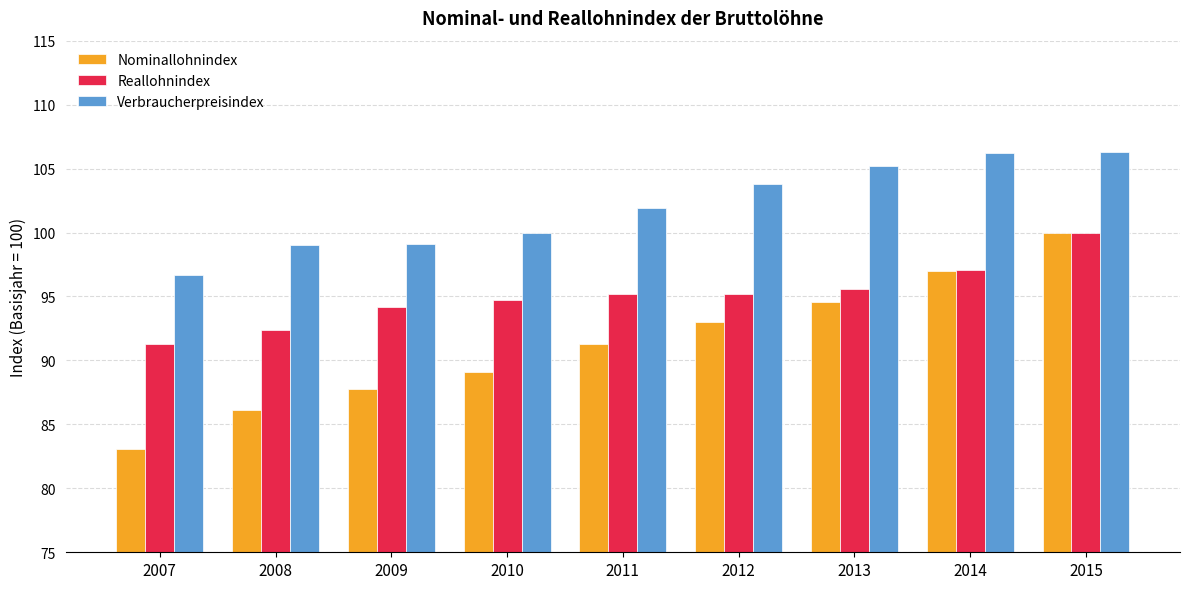

Which series has the largest total across all categories?

Verbraucherpreisindex